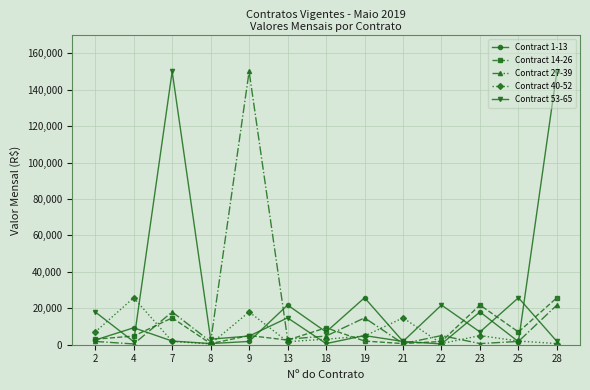

At which label is Contract 1-13 closest to 75249?

19